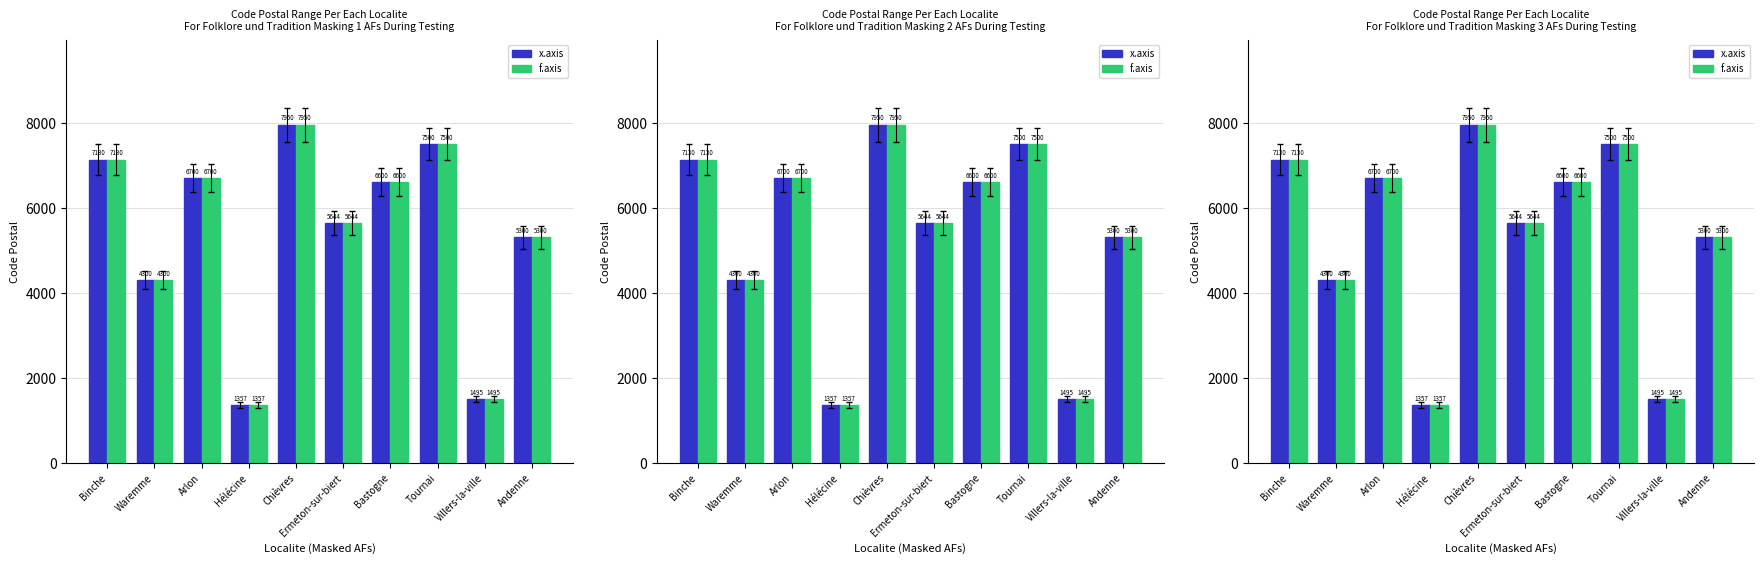

Rank the series at Ermeton-sur-biert from highest to lowest value.

x.axis, f.axis